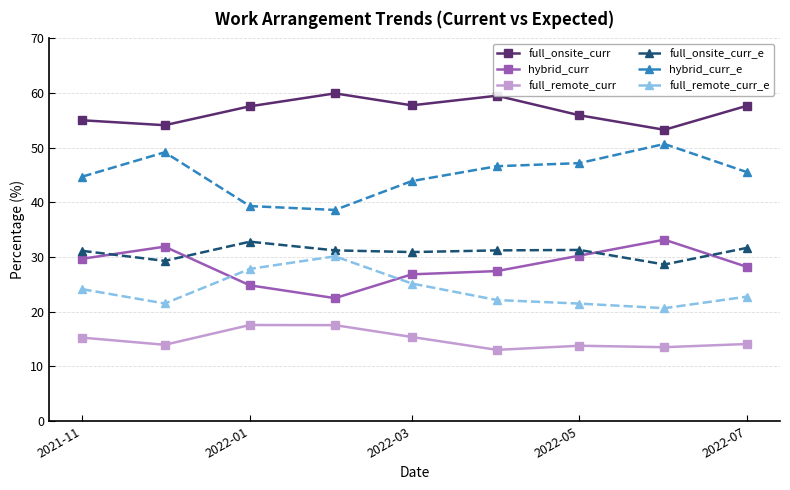

How many lines are shown in the chart?

6